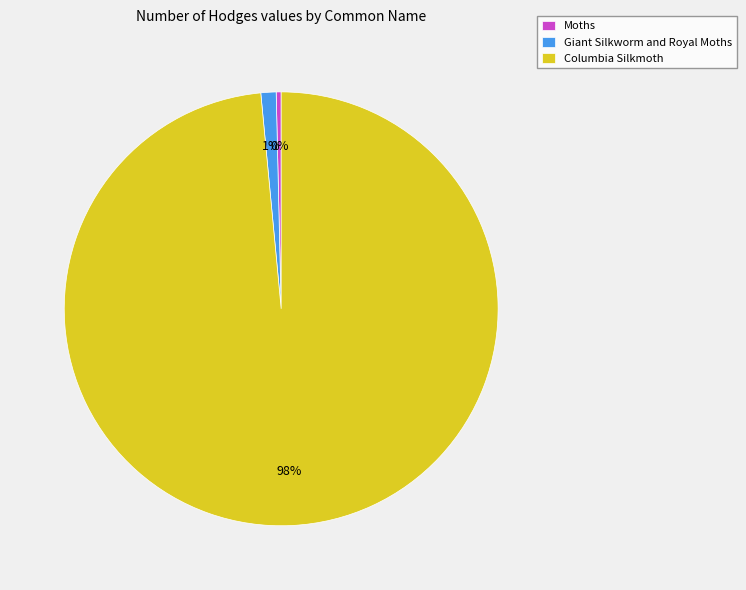

To the nearest percent, what is the difference between the Giant Silkworm and Royal Moths and Moths slice percentages?

1%